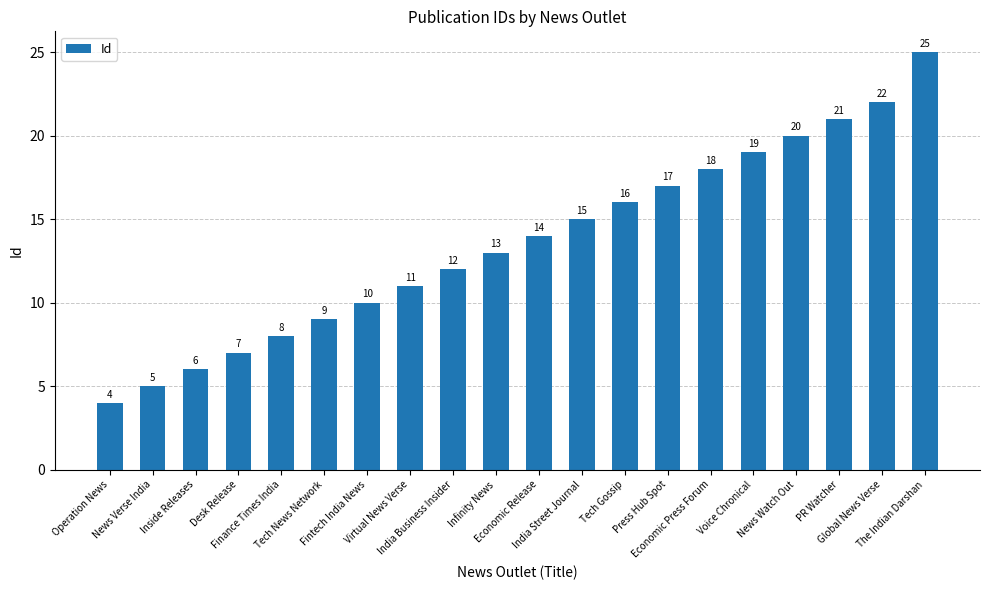

Count the number of categories in the chart.

20